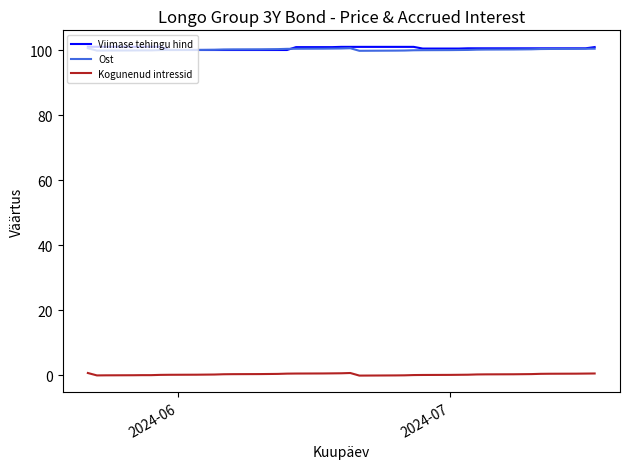

True or false: Kogunenud intressid and Viimase tehingu hind intersect in this chart.

False